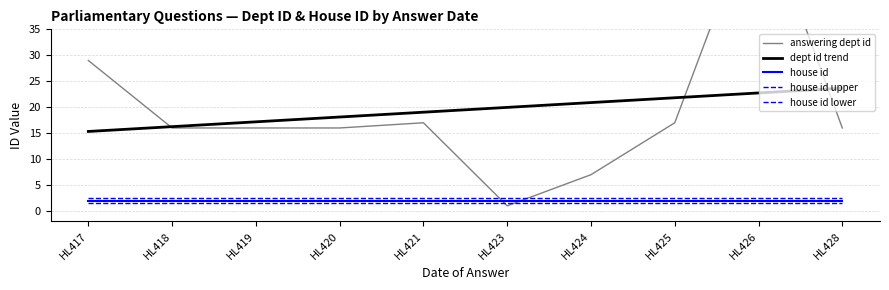

True or false: house id upper and house id cross at least once.

False